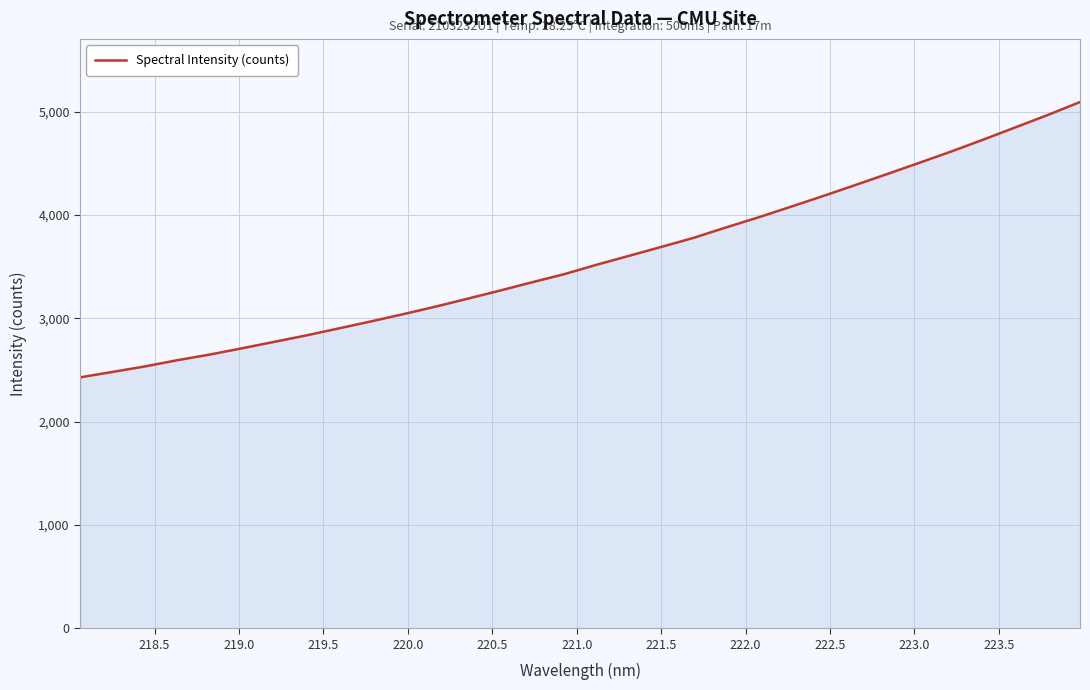

What is the smallest value displayed?

2428.6